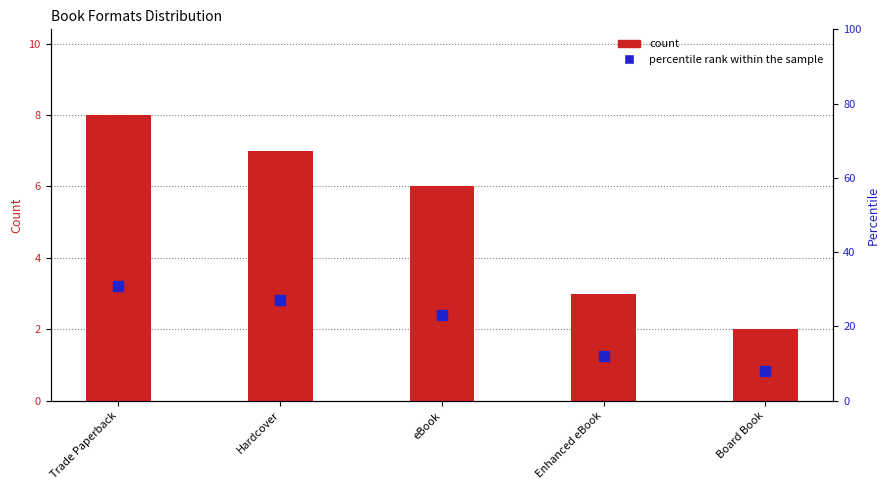

What are all the series names shown in the legend?

count, percentile rank within the sample